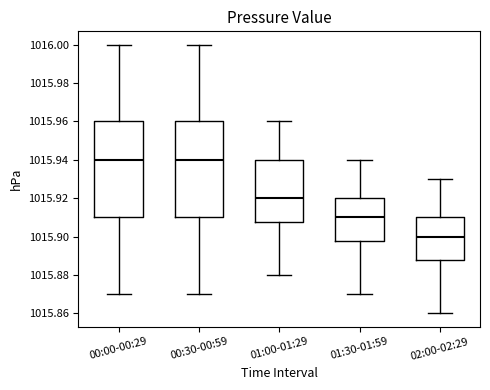

Reading left to right, transcribe this box plot: for each box, give where its median line is, the range the box spans, and where its two whiskers end, as read against the y-axis. The values are not printed on the chart, so give them approximately, as read against the axis.

00:00-00:29: median 1015.940, box 1015.910 to 1015.960, whiskers 1015.870 to 1016.000
00:30-00:59: median 1015.940, box 1015.910 to 1015.960, whiskers 1015.870 to 1016.000
01:00-01:29: median 1015.920, box 1015.908 to 1015.940, whiskers 1015.880 to 1015.960
01:30-01:59: median 1015.910, box 1015.898 to 1015.920, whiskers 1015.870 to 1015.940
02:00-02:29: median 1015.900, box 1015.888 to 1015.910, whiskers 1015.860 to 1015.930